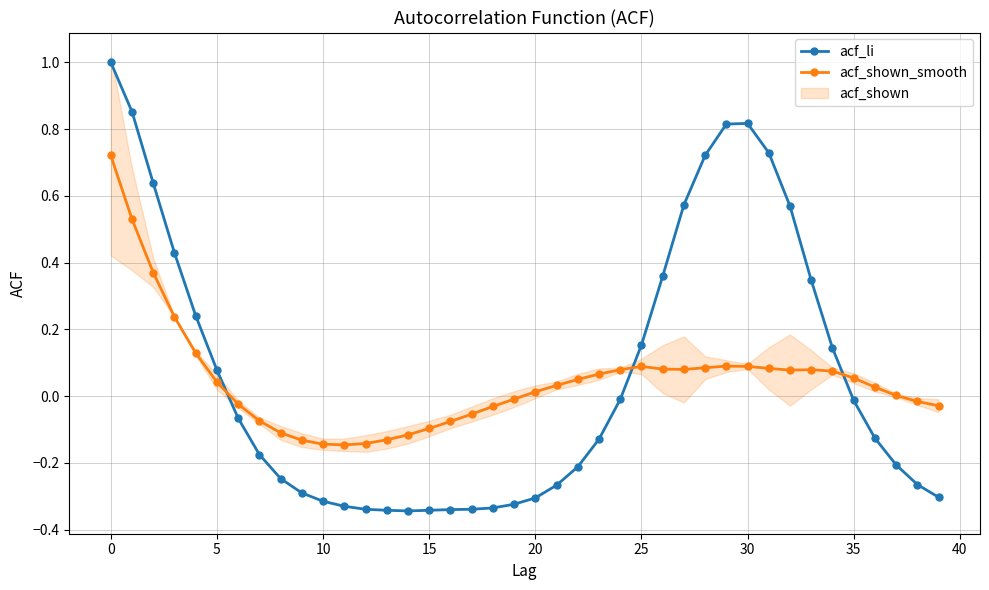

What is the label of the 1st point from the right?

39